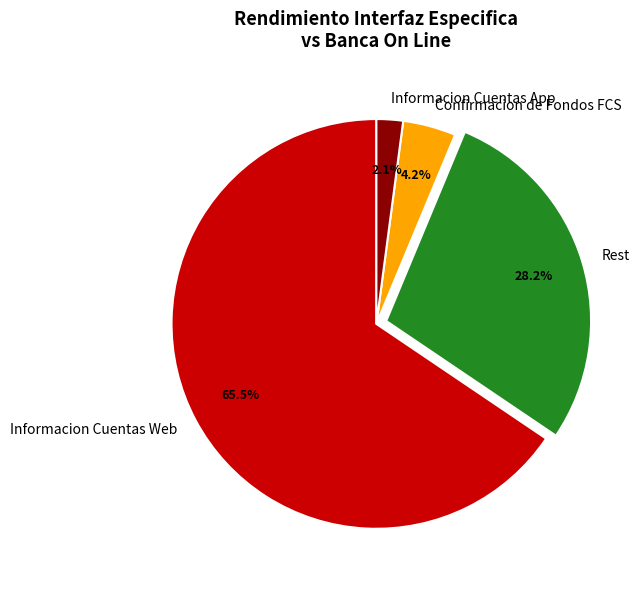

To the nearest percent, what is the average slice percentage?

25%